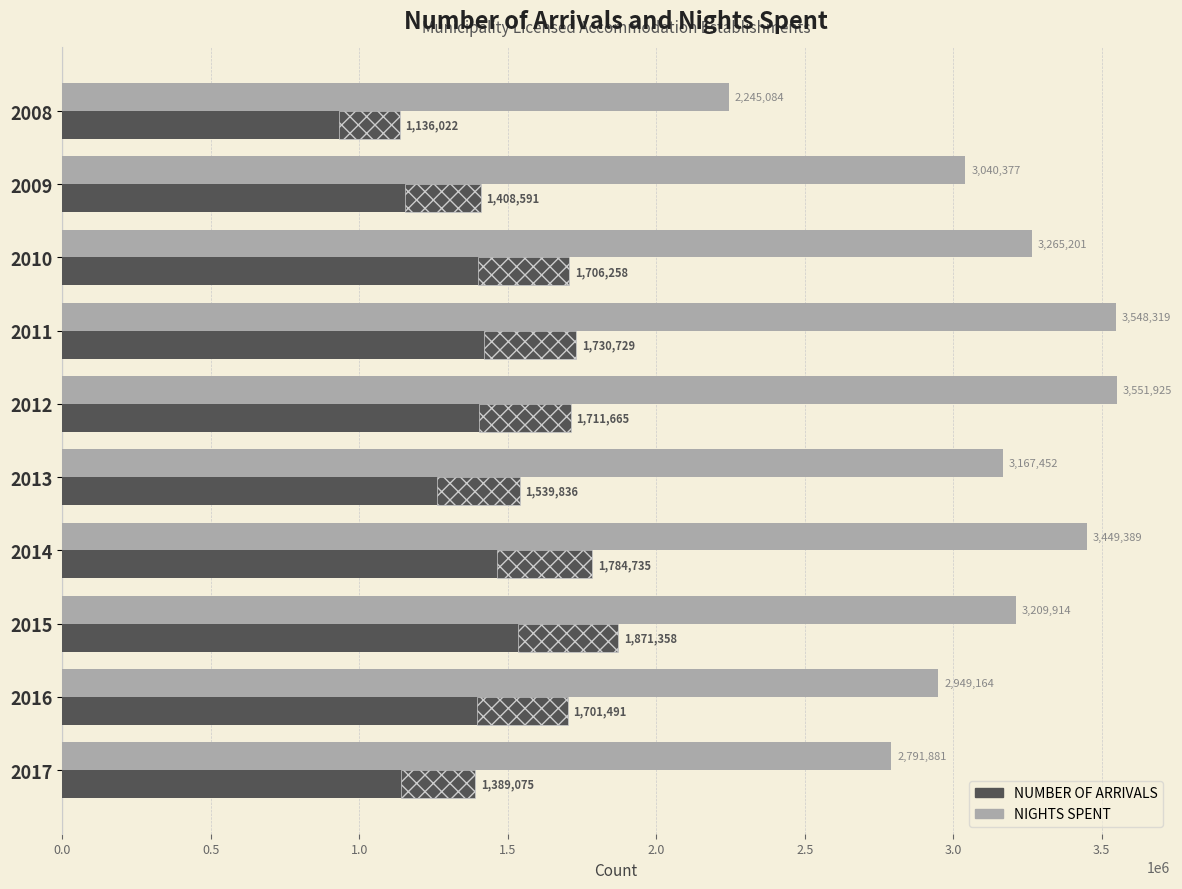

Which series has the largest total across all categories?

NIGHTS SPENT